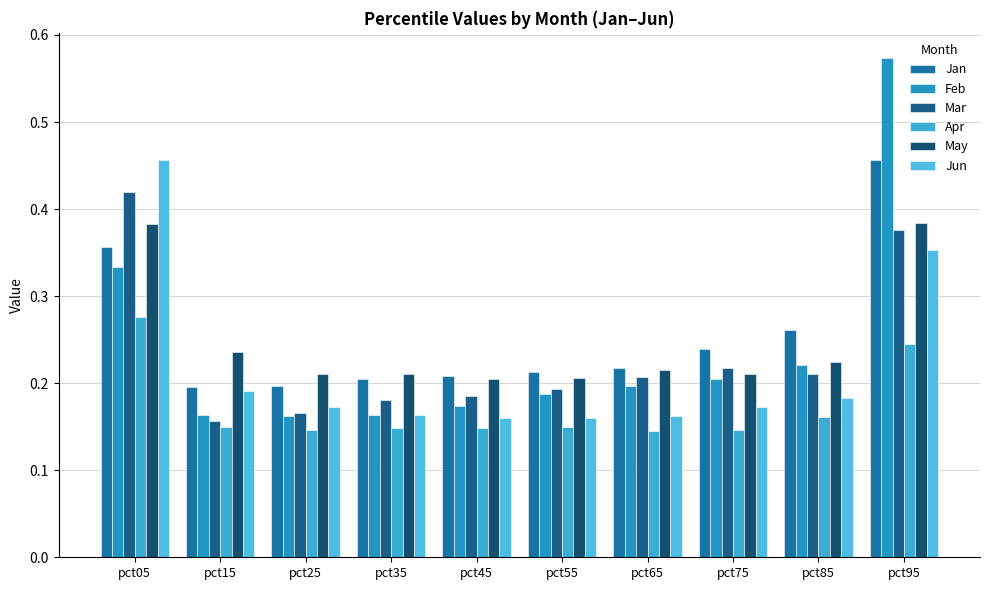

How many bars are there in total?

60